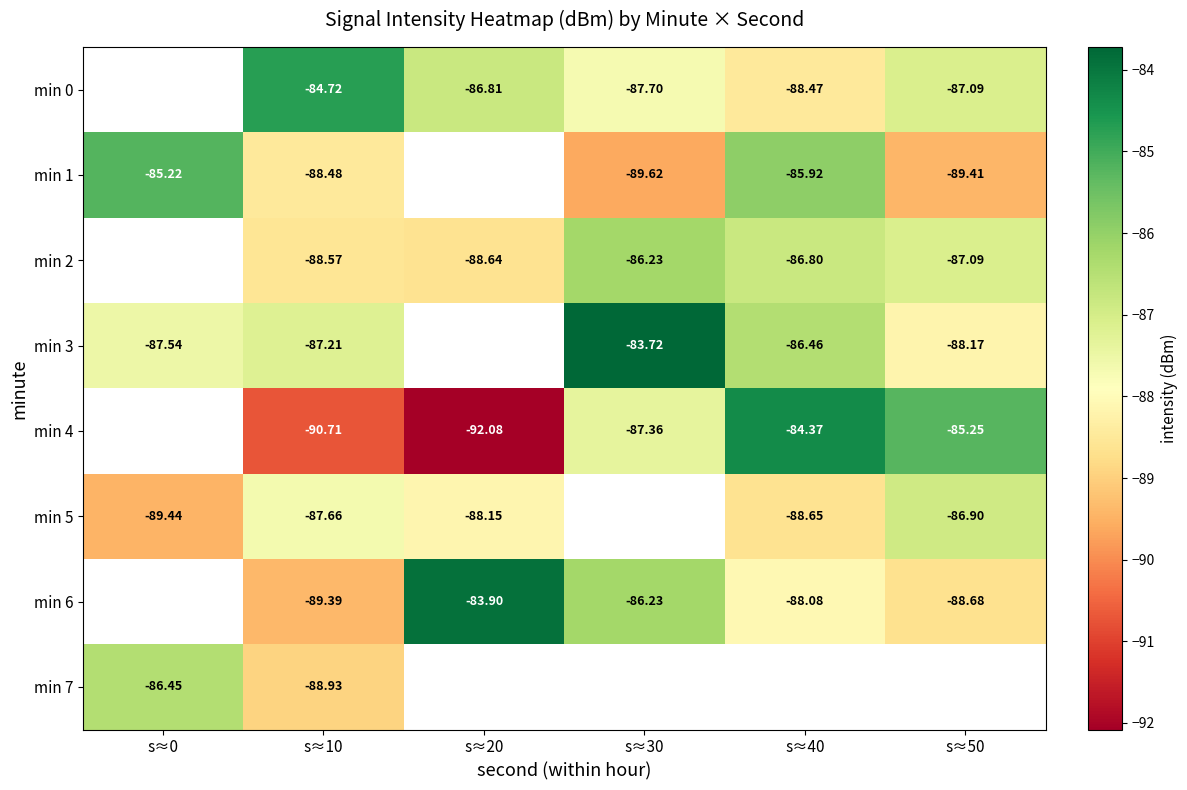

What is the difference between the min 0 values at s≈20 and s≈30?

0.9